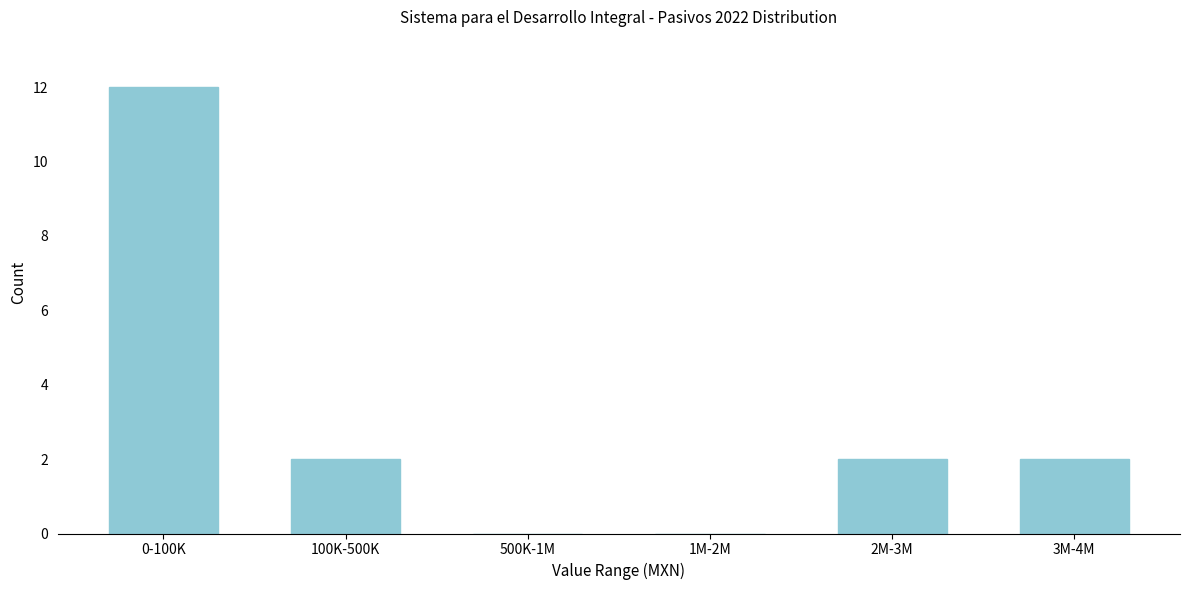

Reading left to right, transcribe all the data shown in this chart.

0-100K=12	100K-500K=2	500K-1M=0	1M-2M=0	2M-3M=2	3M-4M=2